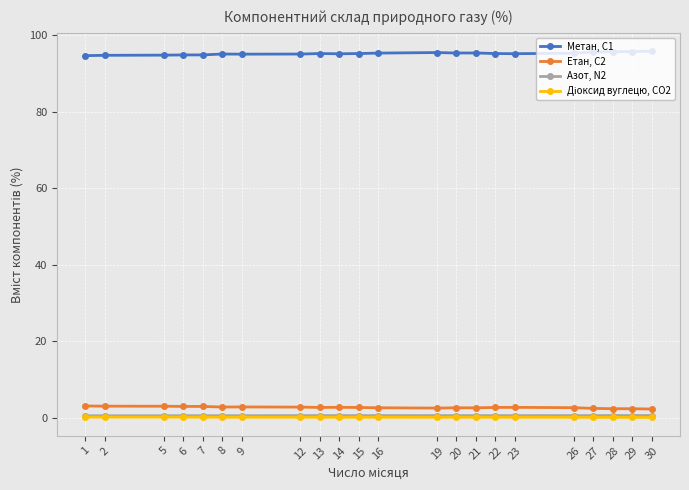

Which series has the largest total across all categories?

Метан, С1